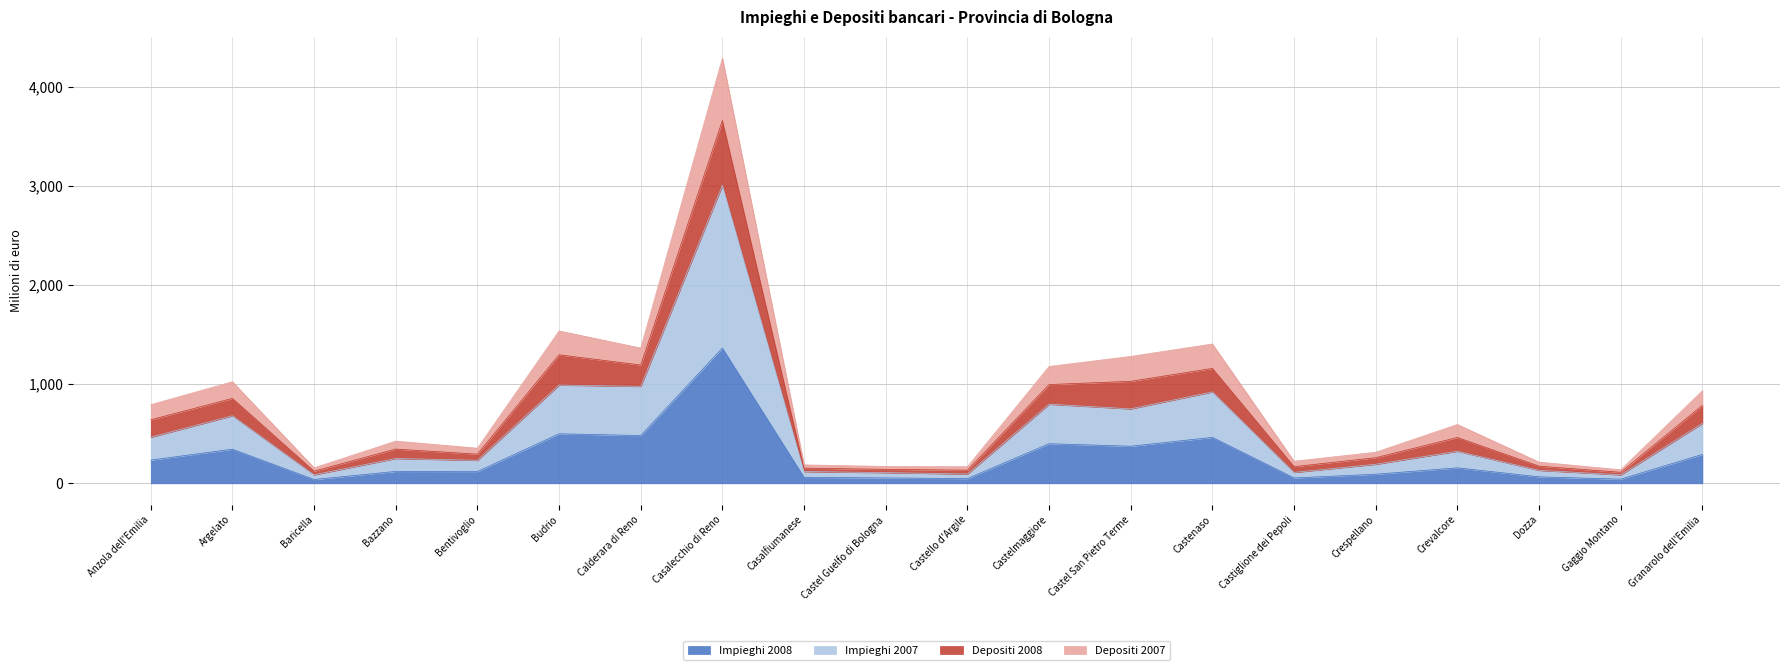

The value of Impieghi 2008 at Casalecchio di Reno is 1364.9. True or false?

True